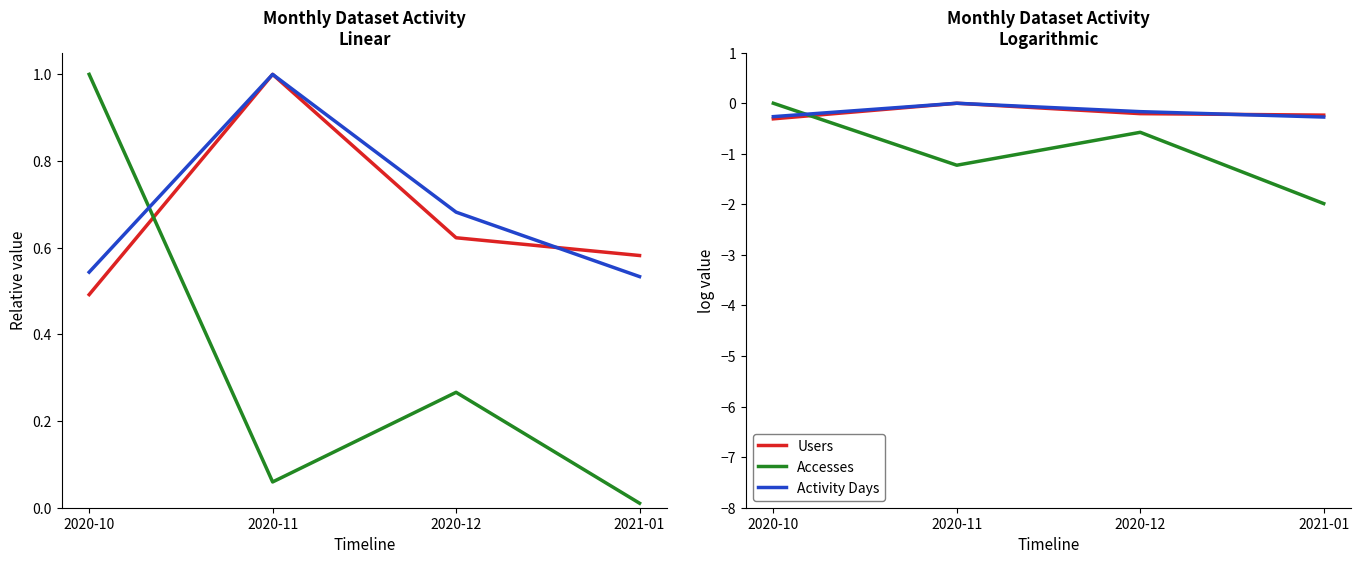

In Accesses, how many points are lower than both neighbors (excluding endpoints)?

1